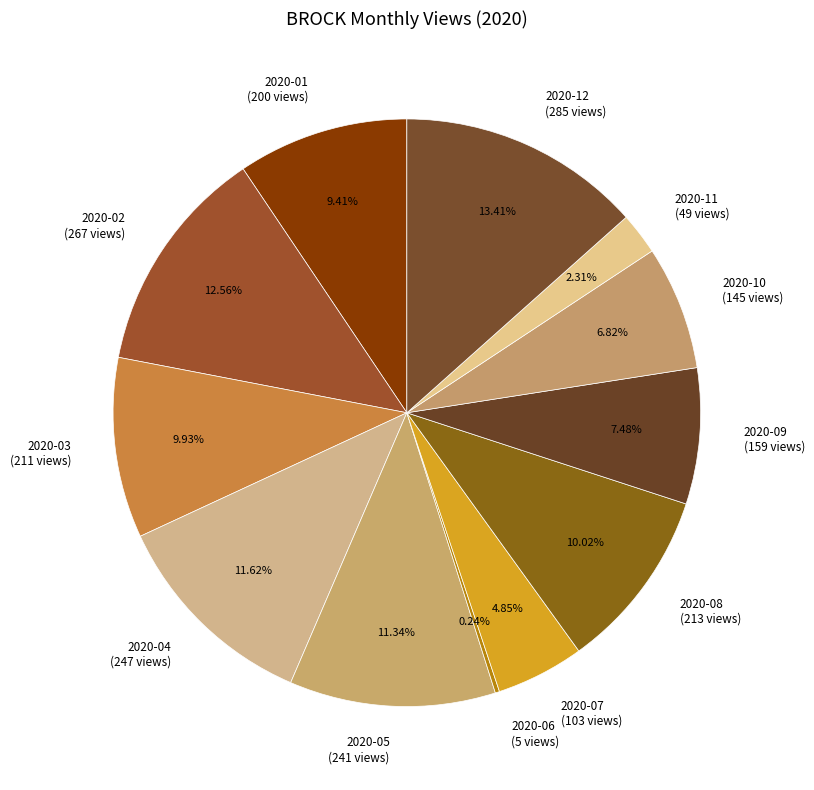

Is 2020-08 (213 views) the majority of the pie?

No